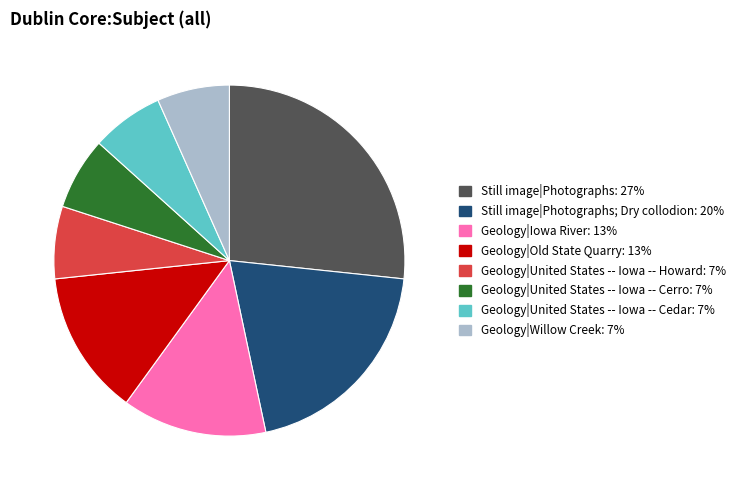

How many slices are in this pie chart?

8